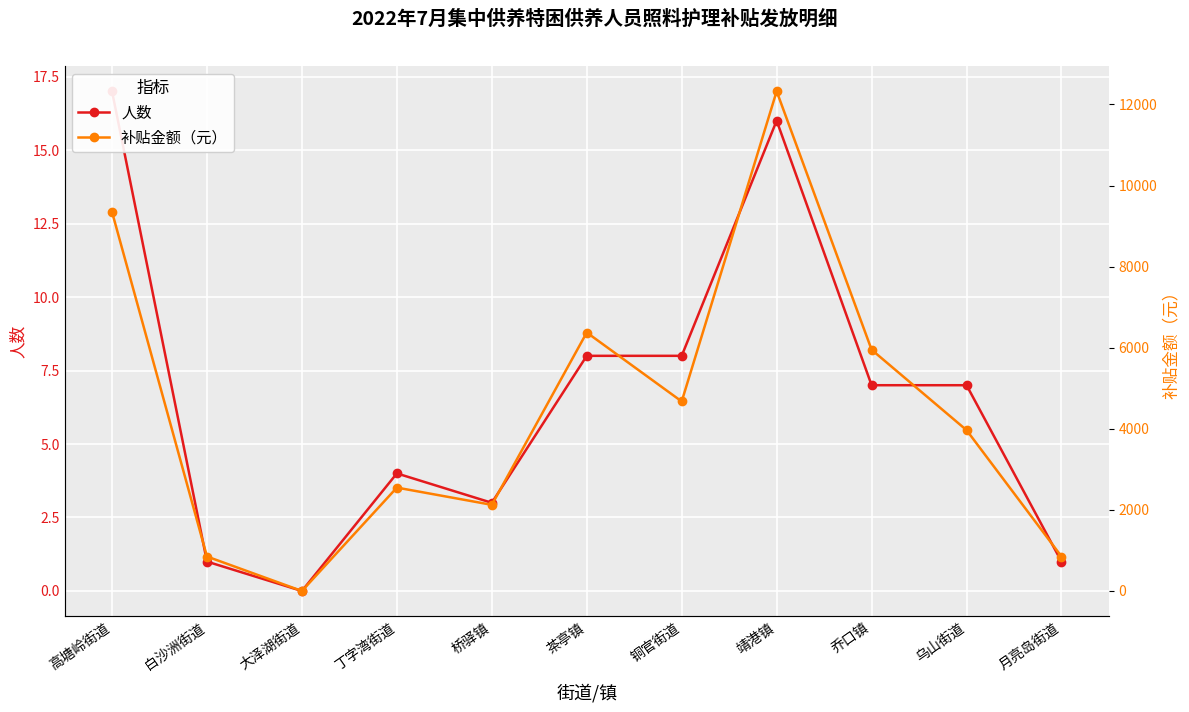

In 补贴金额（元）, how many points are higher than both neighbors (excluding endpoints)?

3